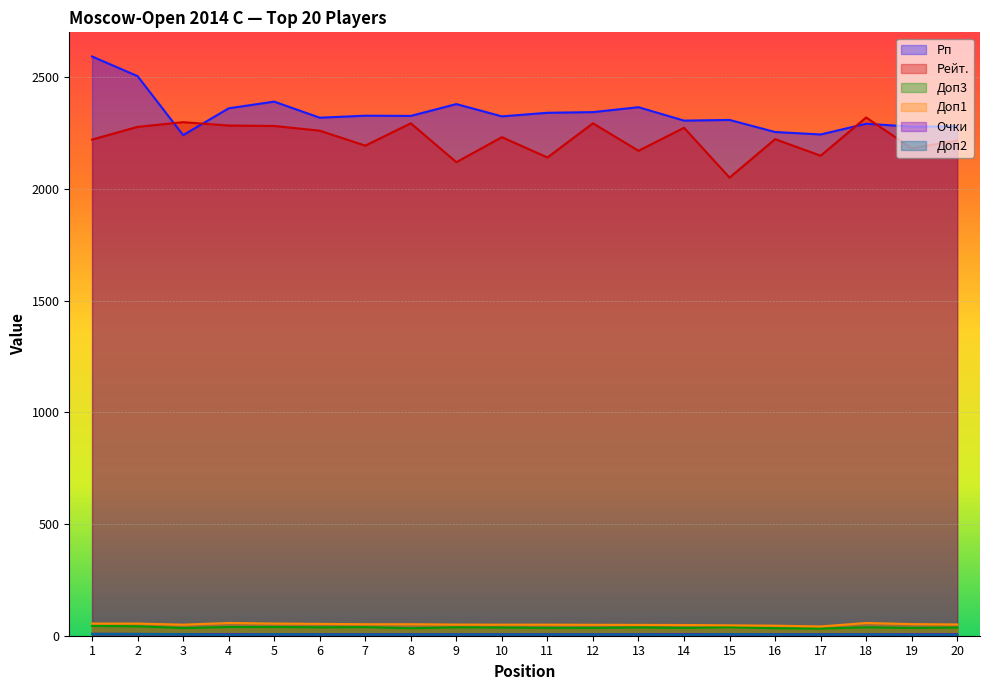

What is the difference between the maximum and second lowest values in the Рп series?

349.0